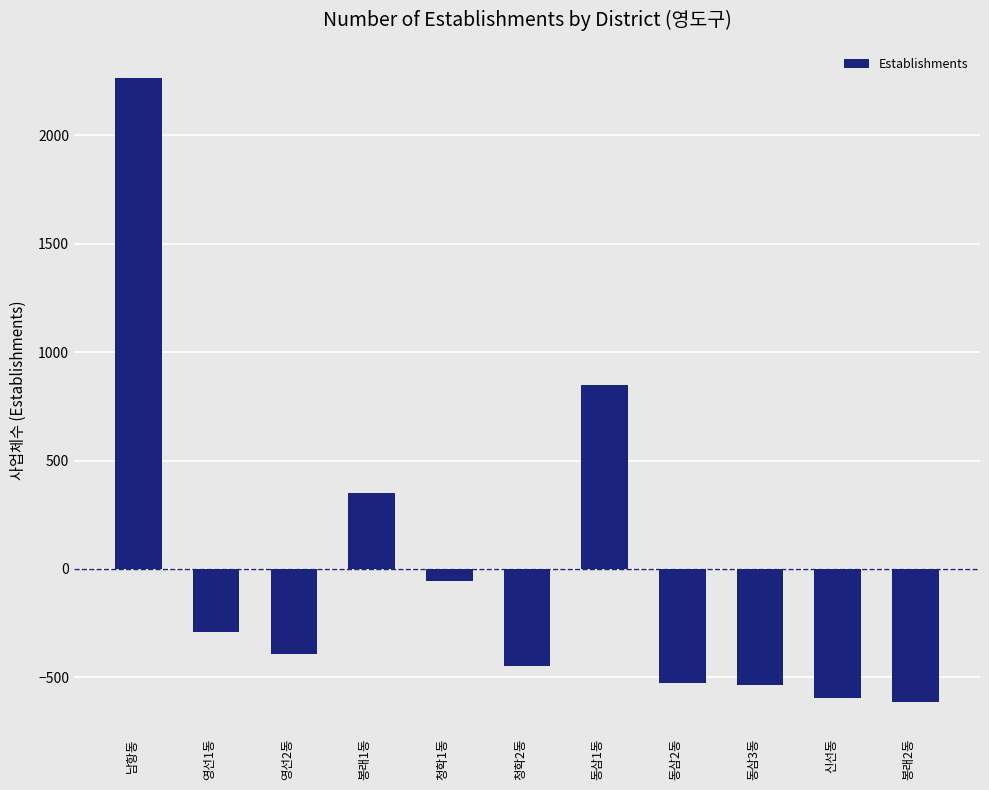

What is the difference between the values at 남항동 and 영선1동?

2554